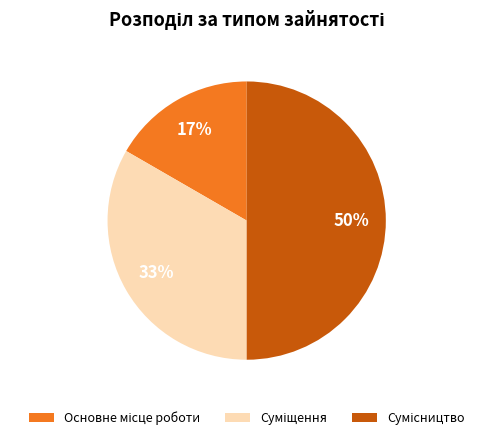

To the nearest percent, what is the average slice percentage?

33%